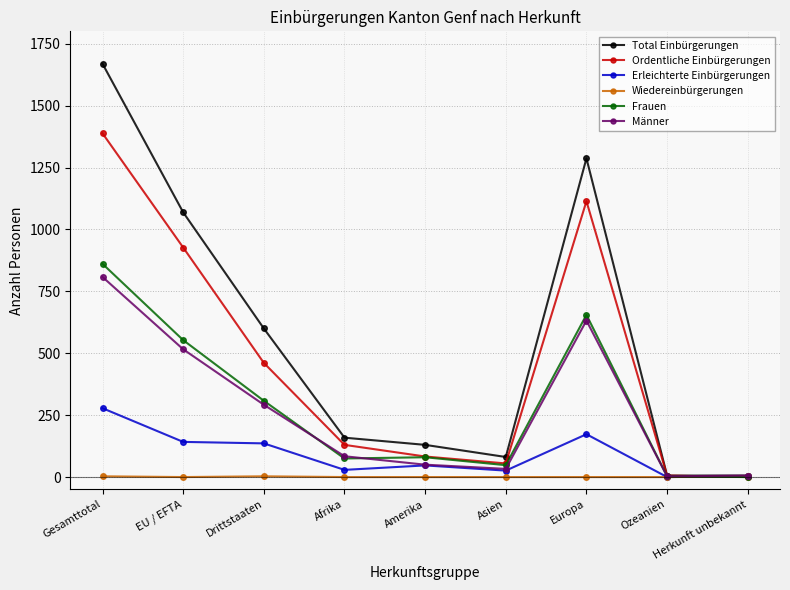

How many interior local peaks does the Ordentliche Einbürgerungen series have?

1